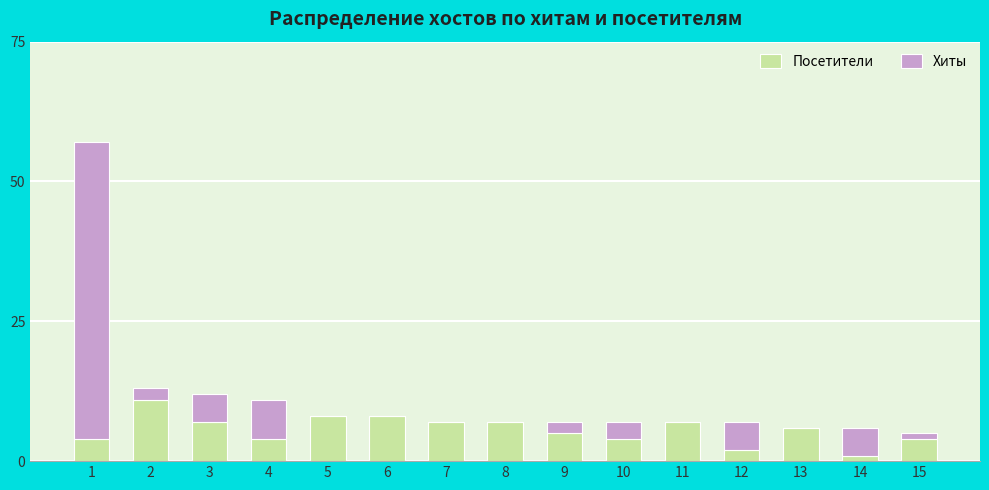

Which category has the highest value in the Посетители series?

2